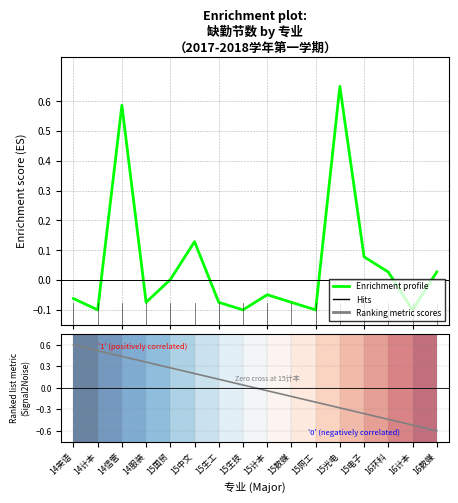

At which category does the chart reach its peak across all series?

15光电